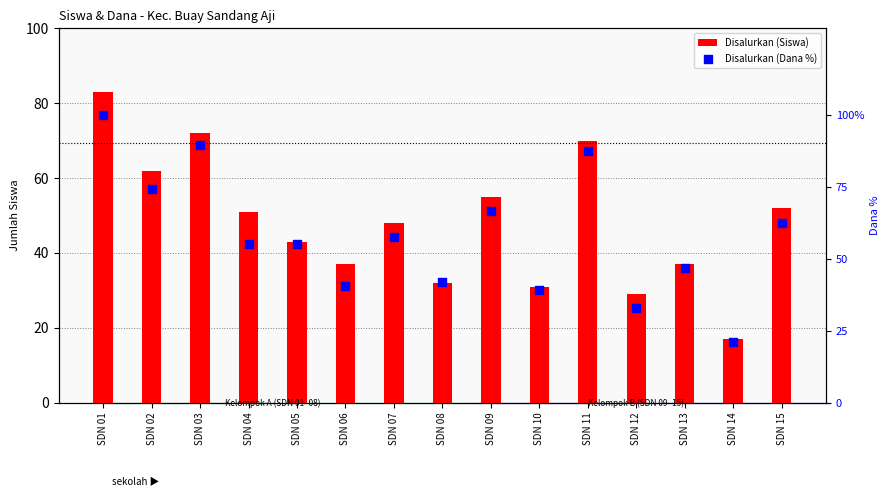

What are all the series names shown in the legend?

Disalurkan (Siswa), Disalurkan (Dana %)